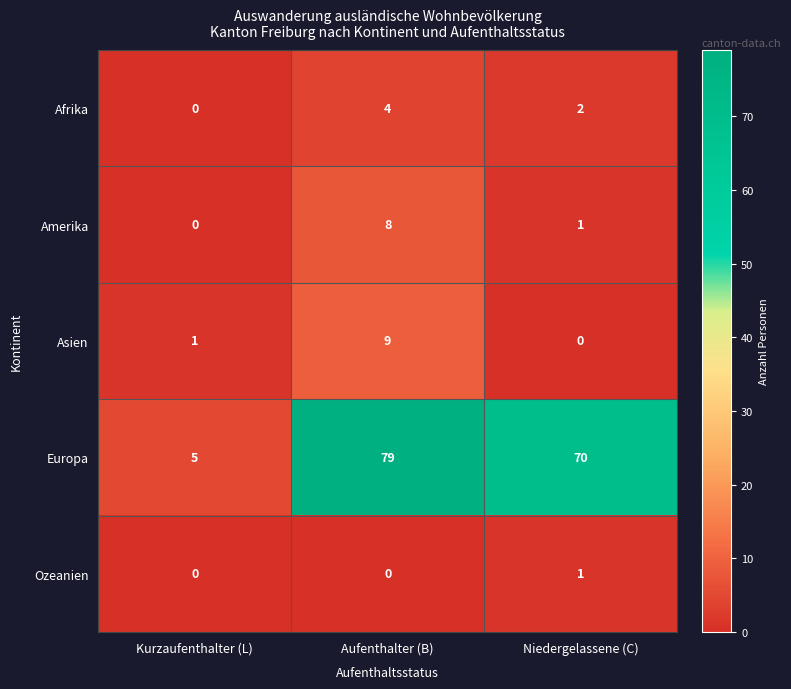

Which label corresponds to the largest value in the chart?

Aufenthalter (B)